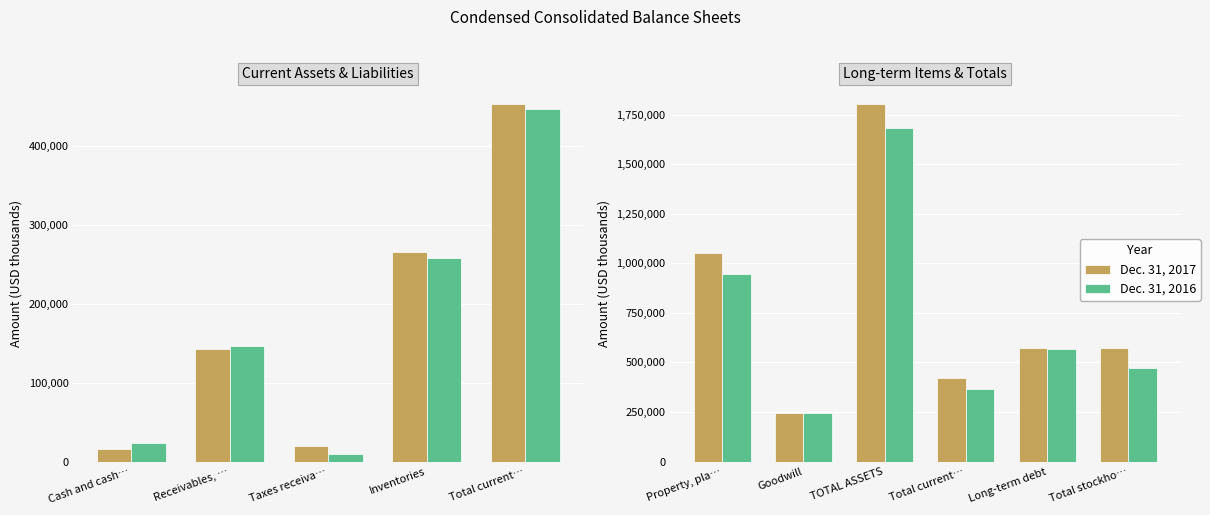

Rank the series by their average value, from highest to lowest.

Dec. 31, 2017, Dec. 31, 2016